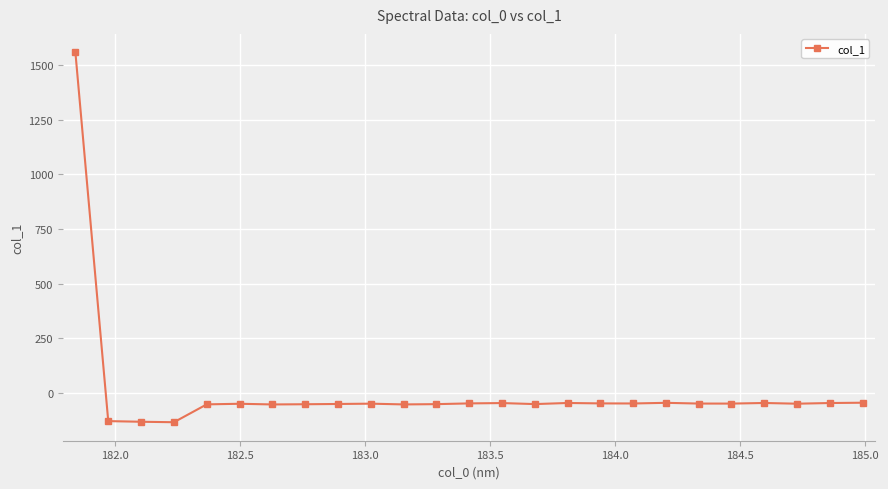

True or false: the data has more than 2 interior local peaks.

True